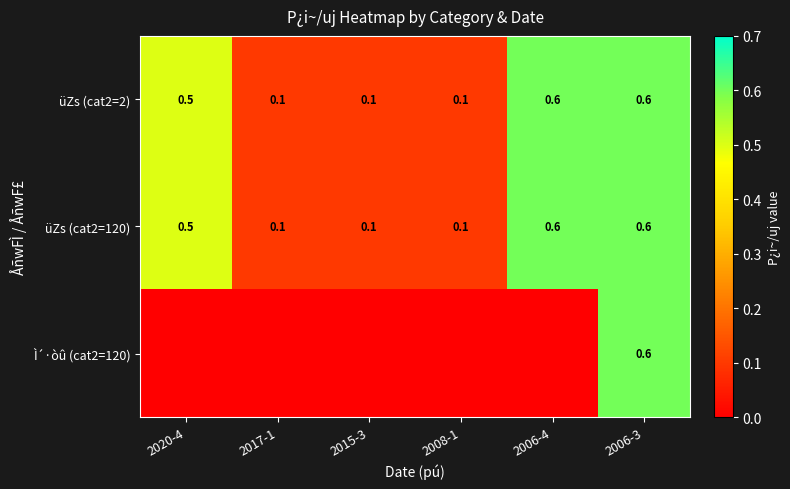

At which category does the chart reach its minimum across all series?

2020-4